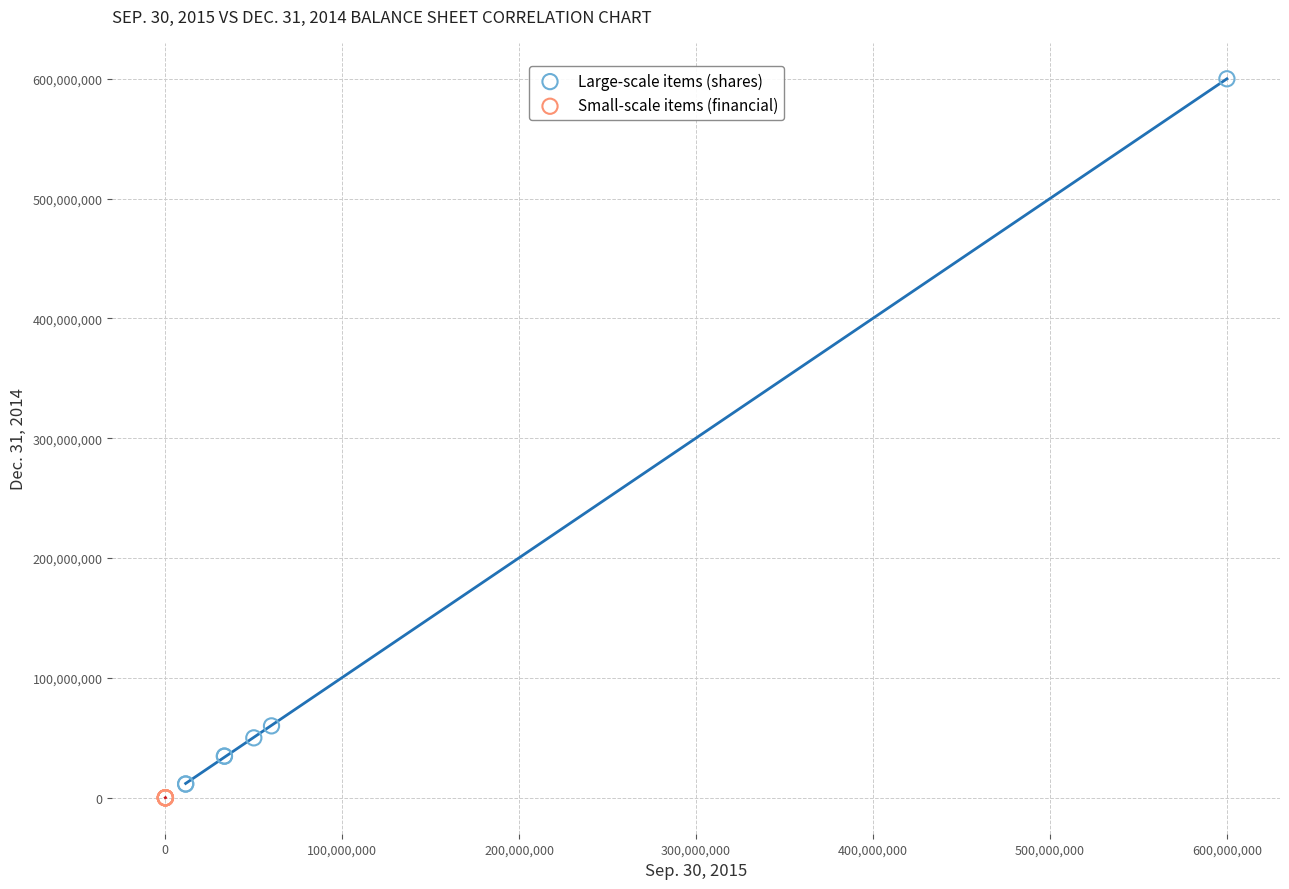

What are all the series names shown in the legend?

Large-scale items (shares), Small-scale items (financial)